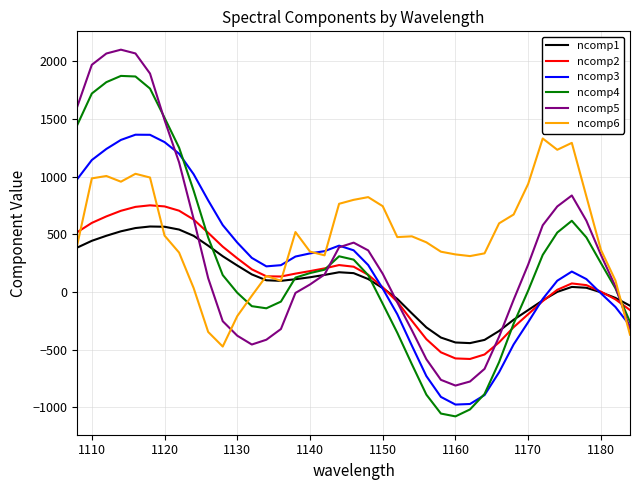

True or false: ncomp6 and ncomp3 cross at least once.

True